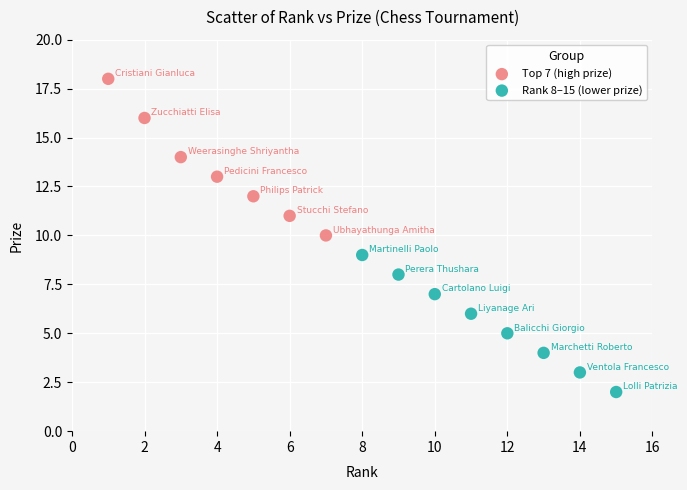

Which series has the largest Y range (max minus min)?

Top 7 (high prize)